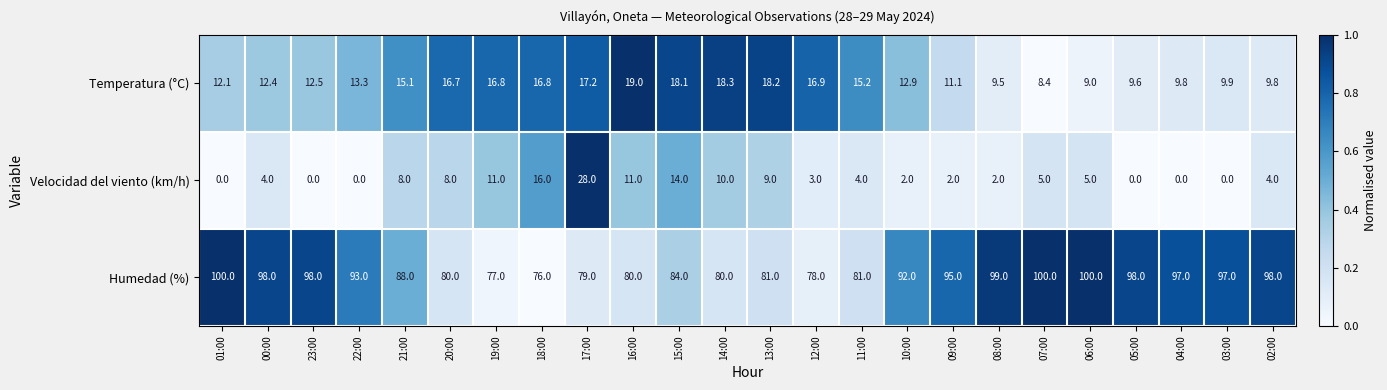

At how many categories does at least one series exceed 7?

24